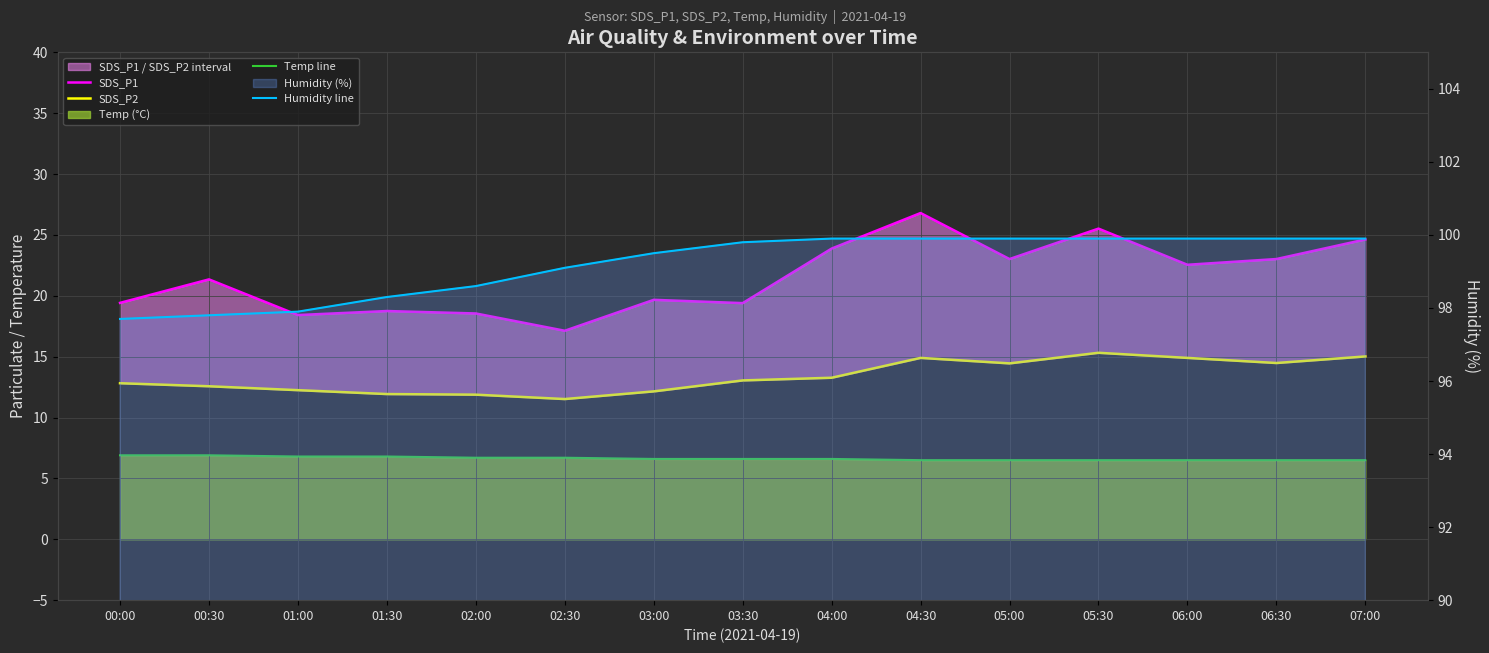

At how many categories does at least one series exceed 84?

15